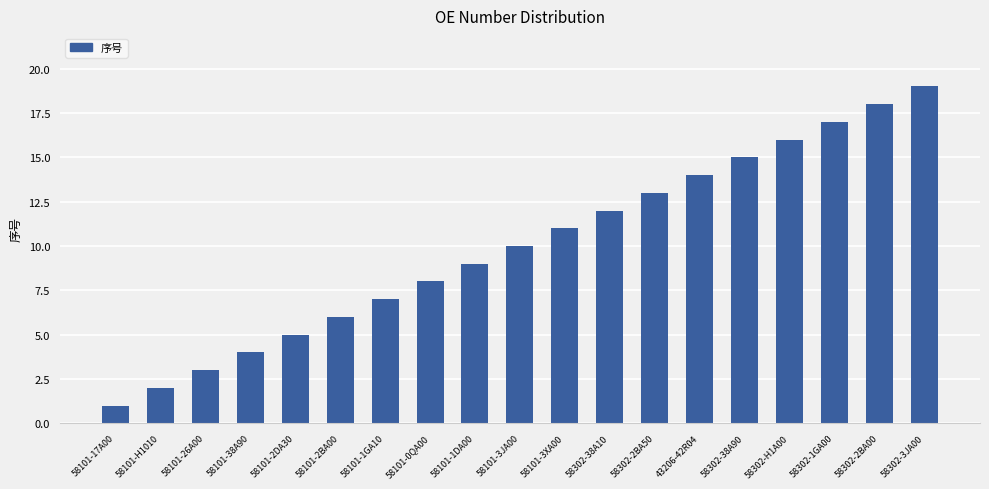

What is the difference between the maximum and minimum values?

18